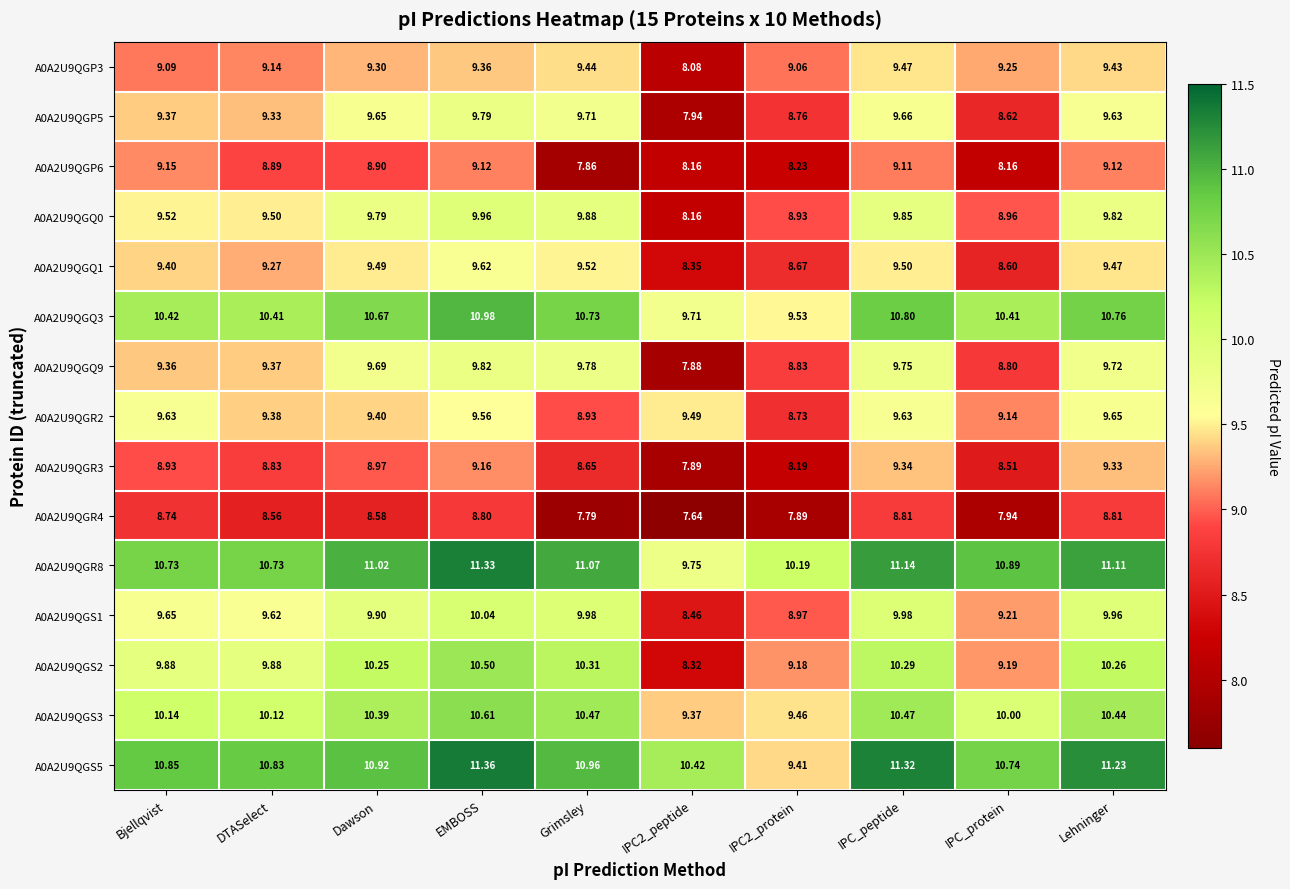

At which category does the chart reach its peak across all series?

EMBOSS